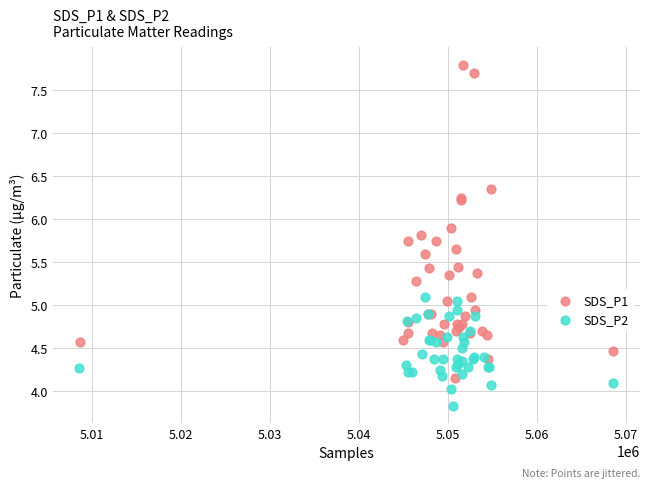

Which series reaches the maximum Y coordinate?

SDS_P1